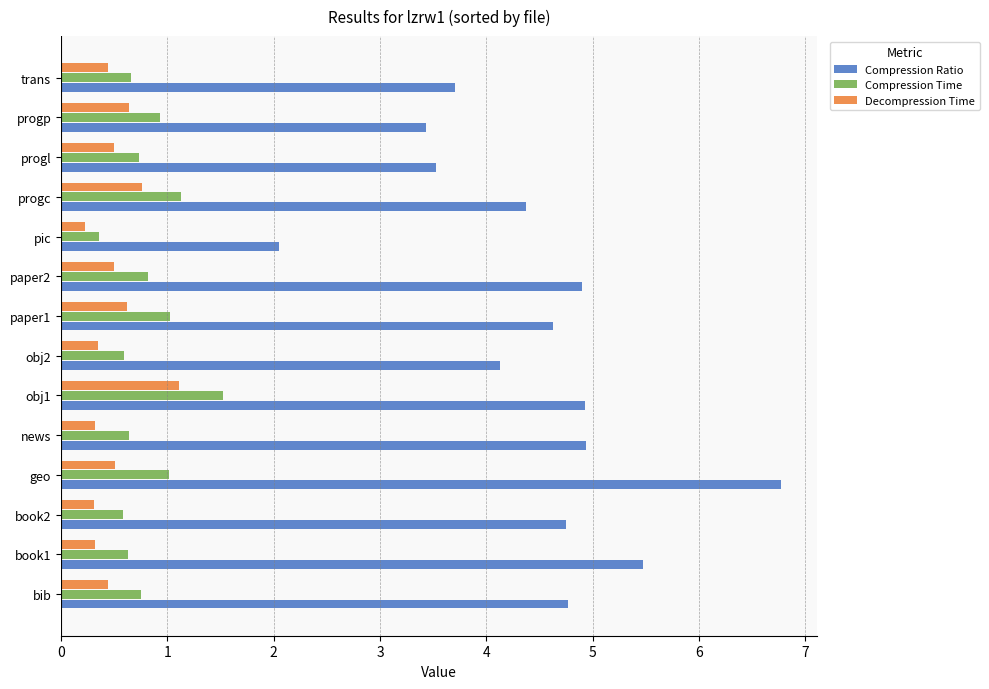

At which label does Compression Time reach its minimum?

pic